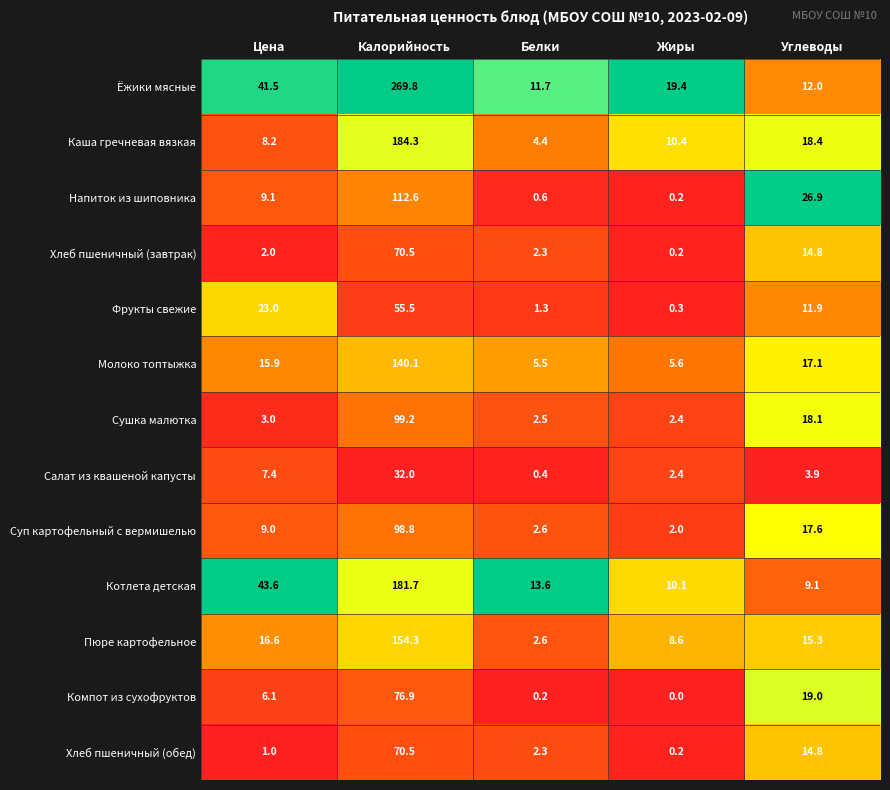

What is the difference between the second highest and second lowest values in the Хлеб пшеничный (обед) series?

13.8